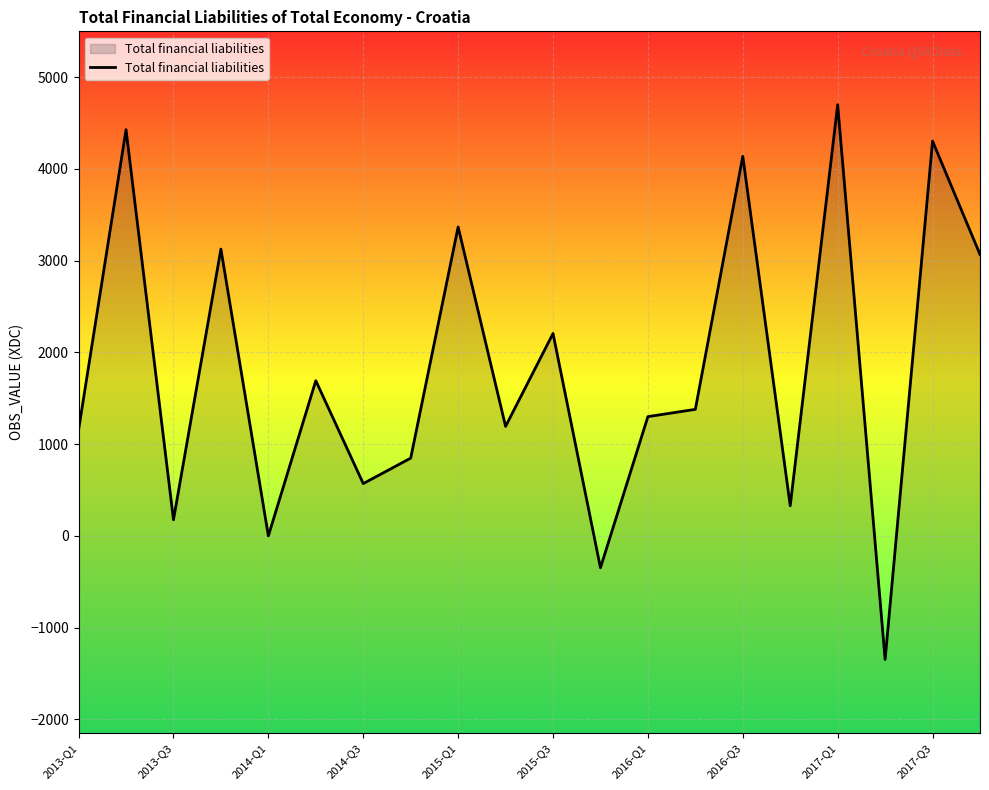

How many distinct data groups are displayed?

1